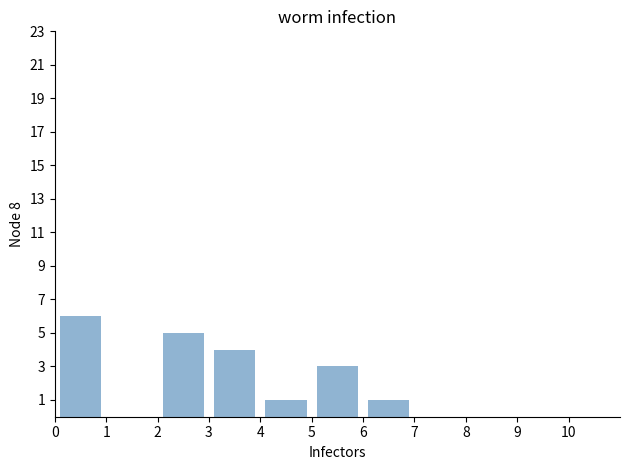

Reading left to right, list every bar in this chart as the range it spans on the x-axis followed by its height. The values are not printed on the chart, so give them approximately, as read against the axis.

0 to 1: 6
1 to 2: 0
2 to 3: 5
3 to 4: 4
4 to 5: 1
5 to 6: 3
6 to 7: 1
7 to 8: 0
8 to 9: 0
9 to 10: 0
10 to 11: 0